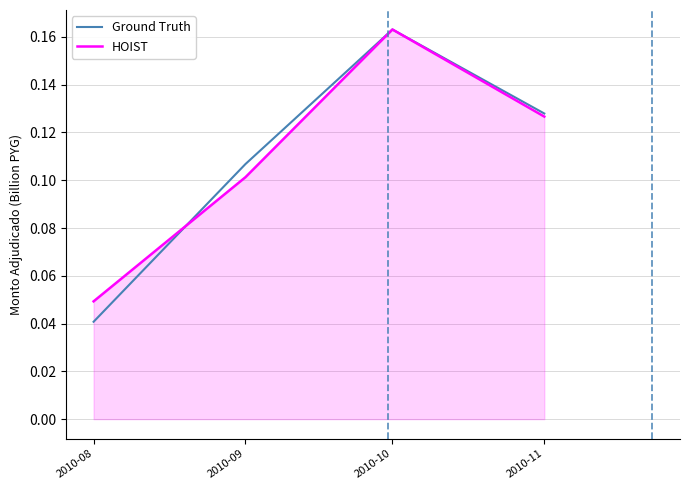

What is the sum of all Ground Truth values?

0.4